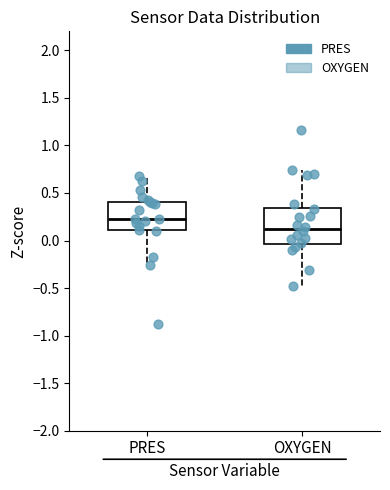

Comparing the boxes themselves (not the whiskers), which one is the tallest?

OXYGEN